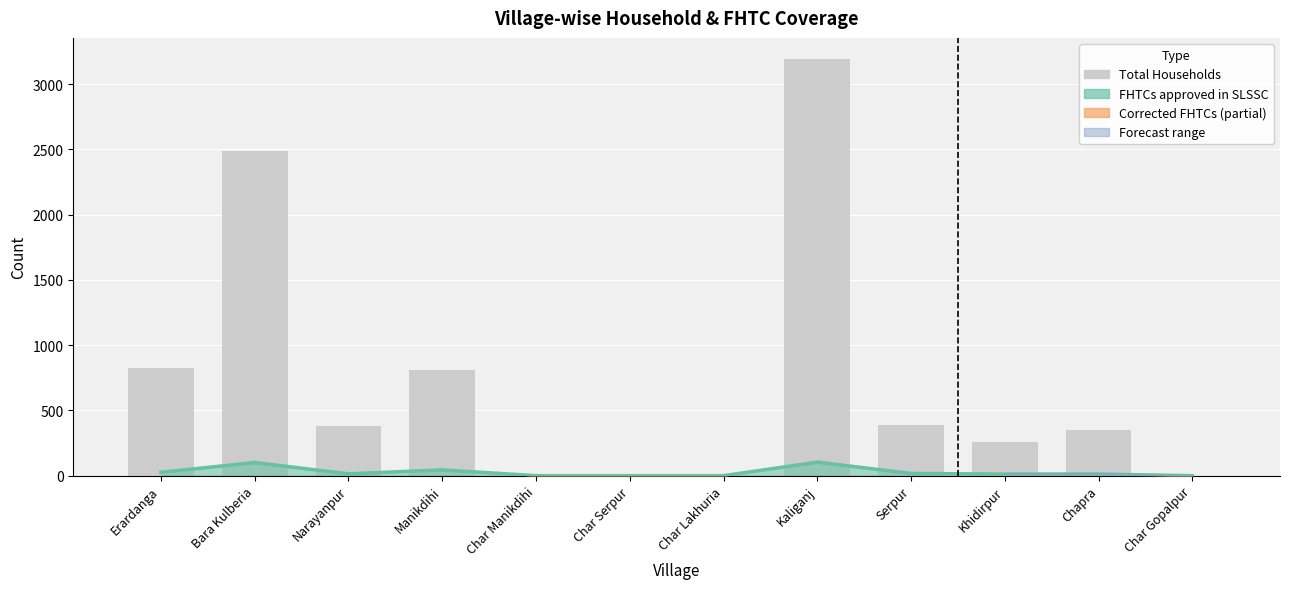

Reading left to right, what are all the values shown in this chart?

828	2484	384	806	0	0	0	3194	387	255	352	0